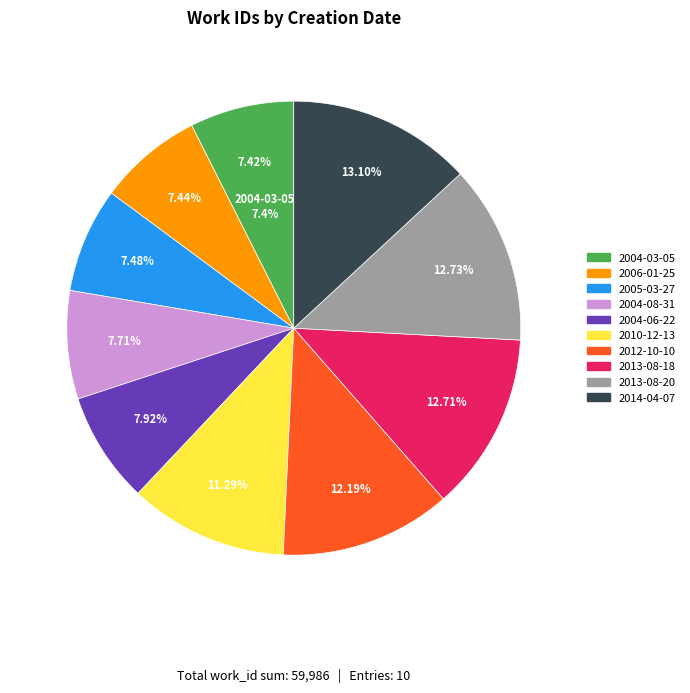

To the nearest percent, what is the difference between the 2005-03-27 and 2014-04-07 slice percentages?

6%